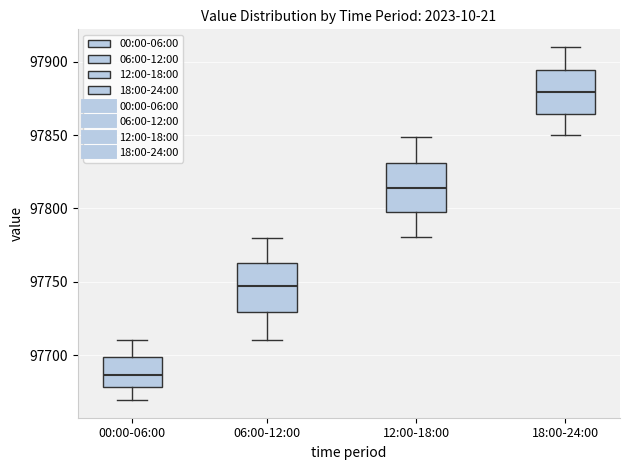

Reading left to right, read every box against the y-axis: the position of its median line, the range the box covers, and the ends of its whiskers. The values are not printed on the chart, so give them approximately, as read against the axis.

00:00-06:00: median 97685, box 97680 to 97700, whiskers 97670 to 97710
06:00-12:00: median 97745, box 97730 to 97765, whiskers 97710 to 97780
12:00-18:00: median 97815, box 97795 to 97830, whiskers 97780 to 97850
18:00-24:00: median 97880, box 97865 to 97895, whiskers 97850 to 97910